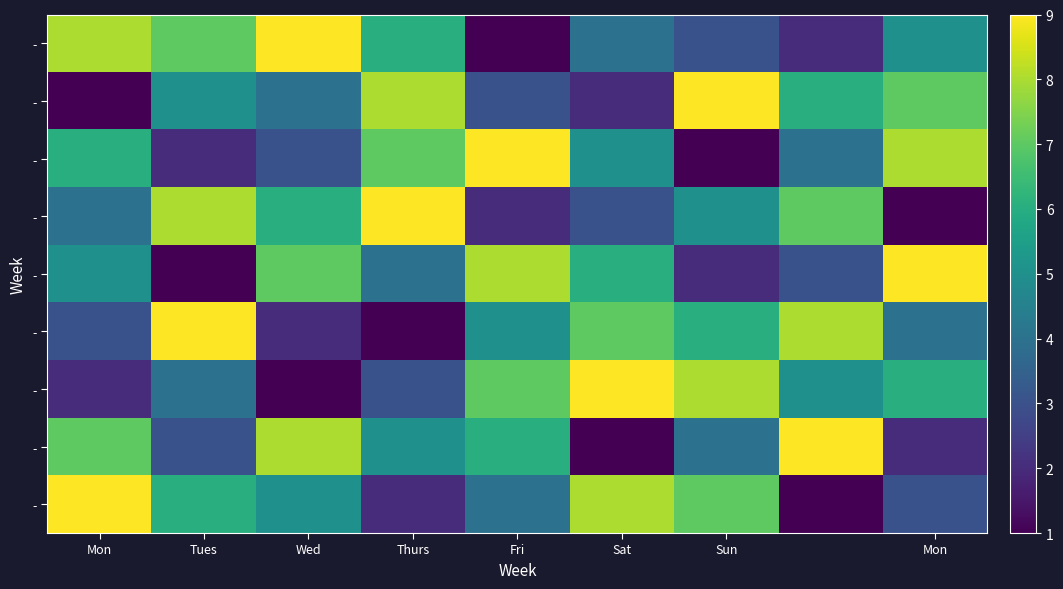

What is the difference between the highest and lowest values at Mon?

8